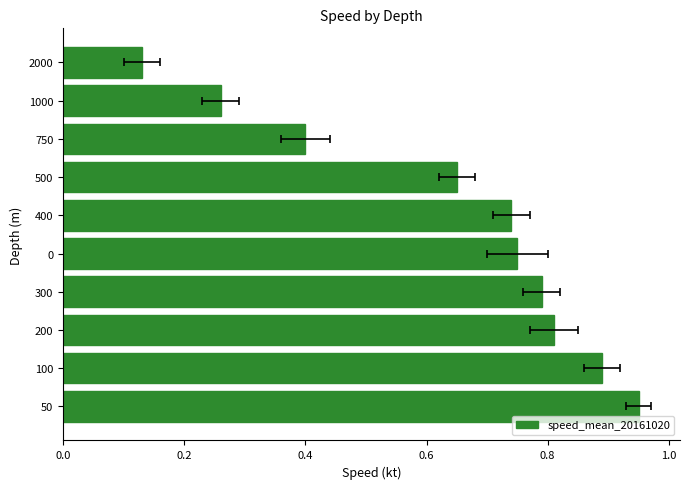

The value at 0.2 is 1.5. True or false?

False